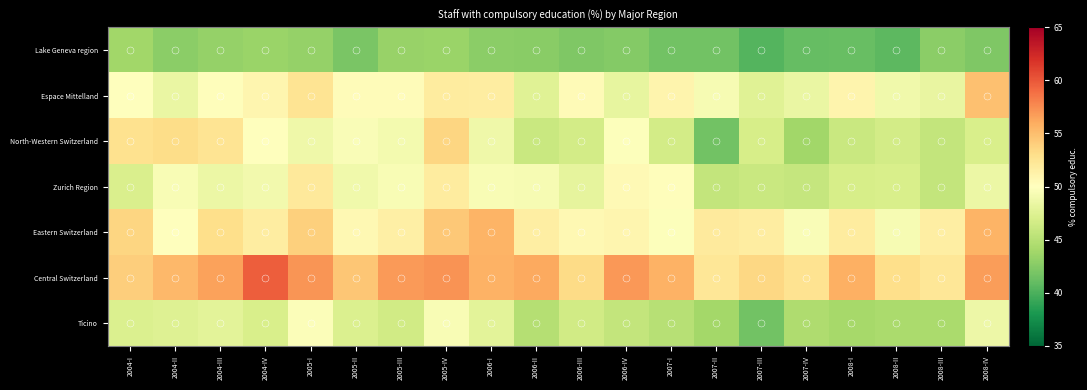

Reading left to right, list all the values displayed in this chart.

Lake Geneva region: 2004-I=43.9	2004-II=42.7	2004-III=43.3	2004-IV=43.5	2005-I=43.3	2005-II=42.0	2005-III=43.3	2005-IV=43.5	2006-I=42.9	2006-II=42.7	2006-III=42.2	2006-IV=42.4	2007-I=41.6	2007-II=41.6	2007-III=40.3	2007-IV=41.0	2008-I=41.1	2008-II=40.7	2008-III=42.8	2008-IV=42.2
Espace Mittelland: 2004-I=50.0	2004-II=48.4	2004-III=50.1	2004-IV=50.9	2005-I=52.5	2005-II=50.2	2005-III=50.4	2005-IV=51.8	2006-I=51.7	2006-II=47.6	2006-III=50.4	2006-IV=48.2	2007-I=51.0	2007-II=49.4	2007-III=47.6	2007-IV=48.4	2008-I=51.0	2008-II=48.9	2008-III=48.3	2008-IV=54.9
North-Western Switzerland: 2004-I=52.7	2004-II=53.1	2004-III=52.5	2004-IV=50.0	2005-I=48.8	2005-II=49.6	2005-III=49.1	2005-IV=53.5	2006-I=48.8	2006-II=46.1	2006-III=46.7	2006-IV=49.9	2007-I=46.7	2007-II=41.7	2007-III=46.9	2007-IV=43.8	2008-I=46.1	2008-II=46.7	2008-III=45.7	2008-IV=47.0
Zurich Region: 2004-I=47.1	2004-II=49.4	2004-III=48.5	2004-IV=49.0	2005-I=52.1	2005-II=48.9	2005-III=49.4	2005-IV=51.8	2006-I=49.5	2006-II=49.4	2006-III=48.0	2006-IV=50.5	2007-I=50.2	2007-II=45.7	2007-III=46.1	2007-IV=45.8	2008-I=46.9	2008-II=47.0	2008-III=45.7	2008-IV=48.5
Eastern Switzerland: 2004-I=53.6	2004-II=50.0	2004-III=52.9	2004-IV=51.7	2005-I=53.9	2005-II=50.6	2005-III=51.5	2005-IV=54.4	2006-I=55.5	2006-II=51.5	2006-III=50.6	2006-IV=50.9	2007-I=49.9	2007-II=51.9	2007-III=51.7	2007-IV=49.6	2008-I=51.8	2008-II=49.4	2008-III=51.6	2008-IV=55.6
Central Switzerland: 2004-I=54.1	2004-II=55.3	2004-III=56.5	2004-IV=59.7	2005-I=57.1	2005-II=54.5	2005-III=56.9	2005-IV=57.2	2006-I=55.6	2006-II=56.1	2006-III=53.2	2006-IV=57.0	2007-I=55.7	2007-II=52.3	2007-III=53.4	2007-IV=52.6	2008-I=55.9	2008-II=53.0	2008-III=52.2	2008-IV=56.7
Ticino: 2004-I=47.3	2004-II=47.5	2004-III=47.8	2004-IV=47.0	2005-I=49.7	2005-II=47.2	2005-III=46.5	2005-IV=49.5	2006-I=47.9	2006-II=44.9	2006-III=46.6	2006-IV=45.7	2007-I=45.0	2007-II=43.9	2007-III=41.6	2007-IV=44.5	2008-I=44.1	2008-II=44.3	2008-III=44.3	2008-IV=48.6